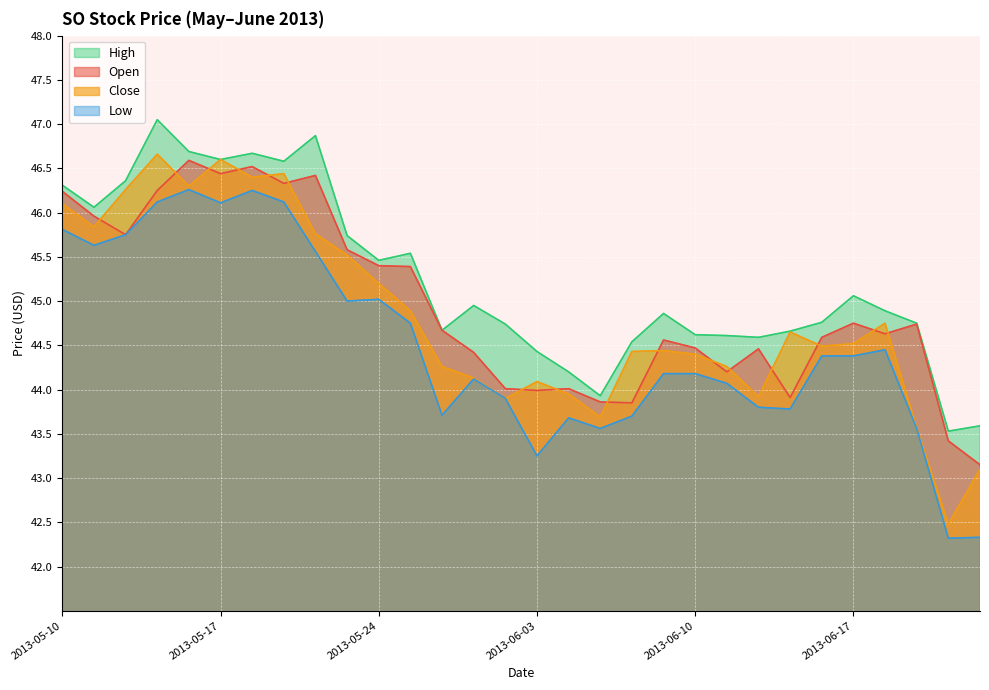

True or false: High and Low intersect in this chart.

False